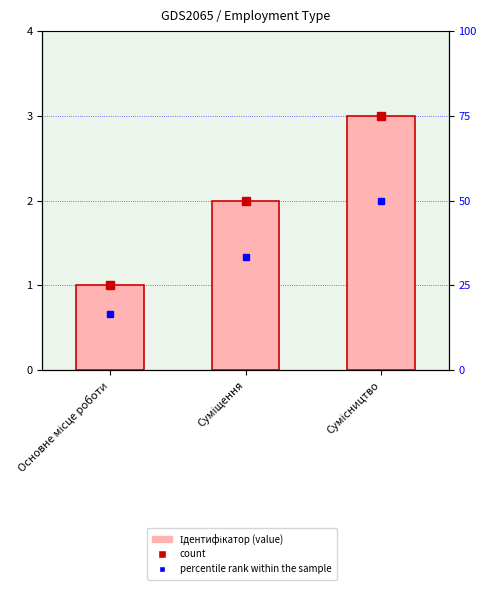

What value does the data have at Суміщення?

2